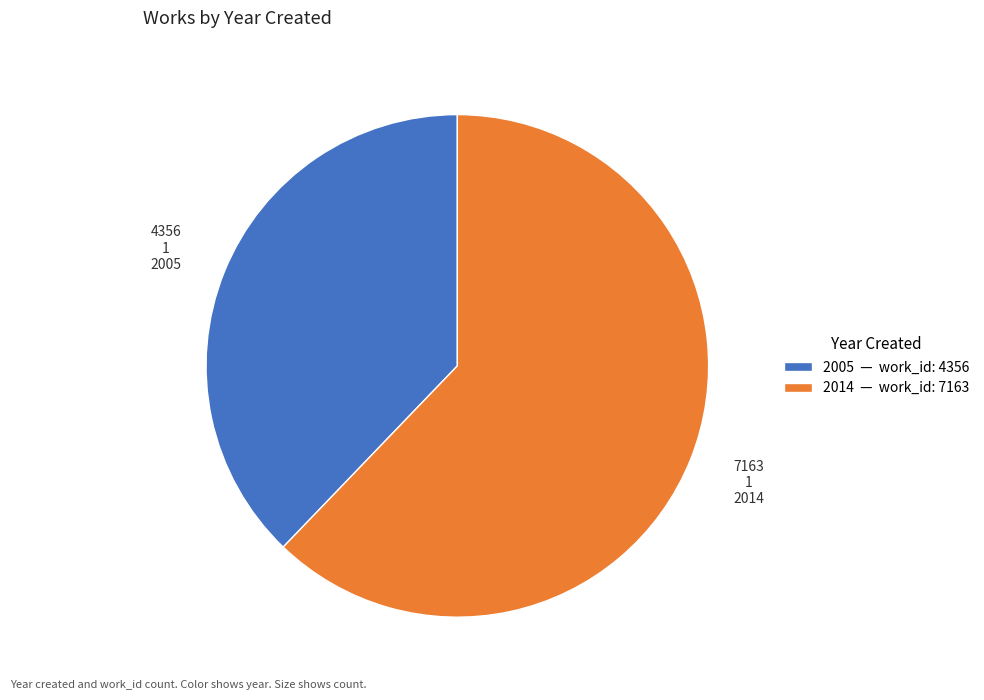

Approximately how many times larger is the value at 2014 compared to 2005?

1.6